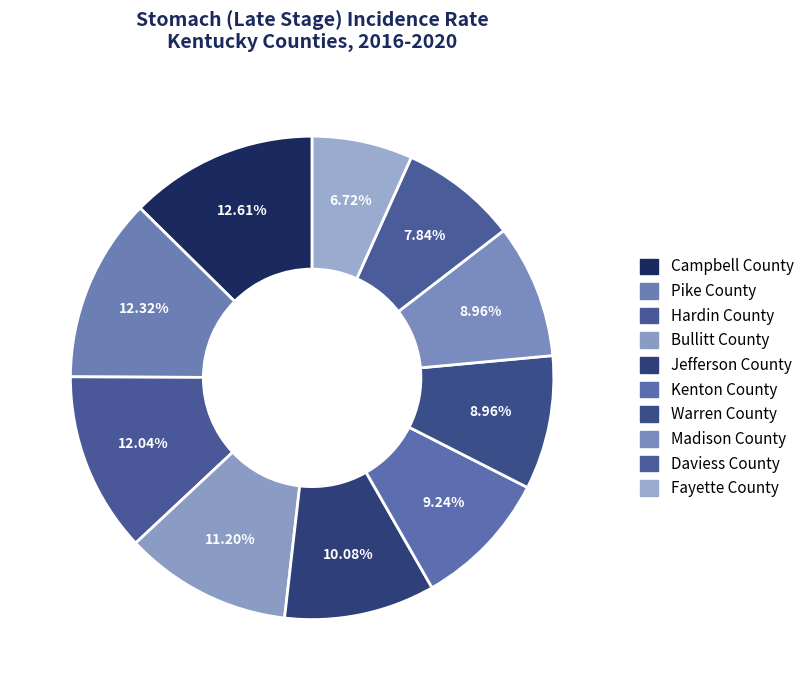

Count the number of slices in the pie.

10